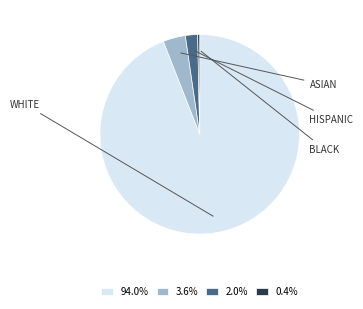

Is there a majority slice in this chart?

Yes